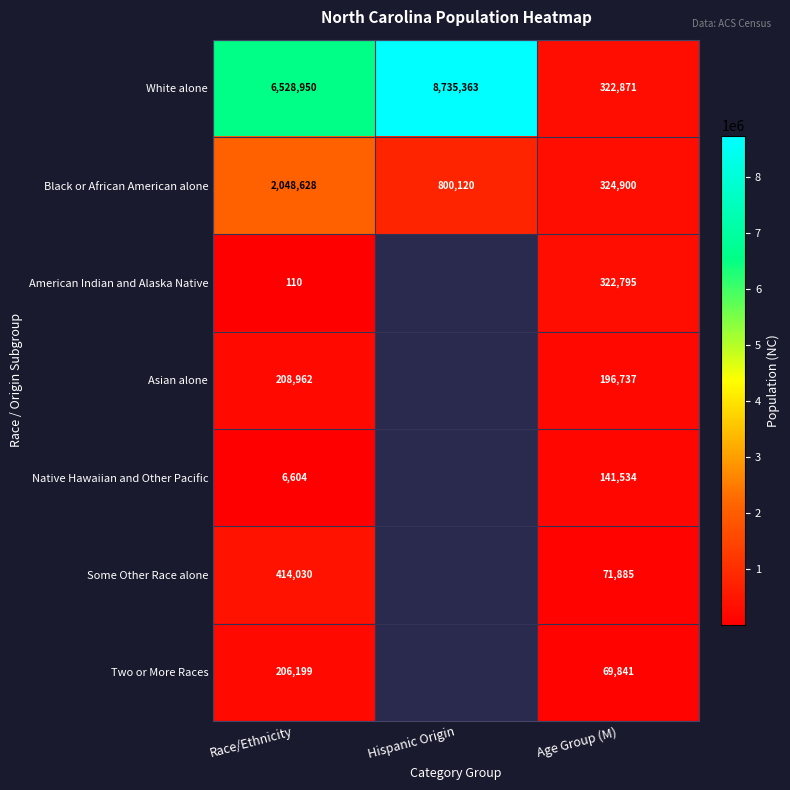

What is the approximate value of White alone at Age Group (M)?

322871